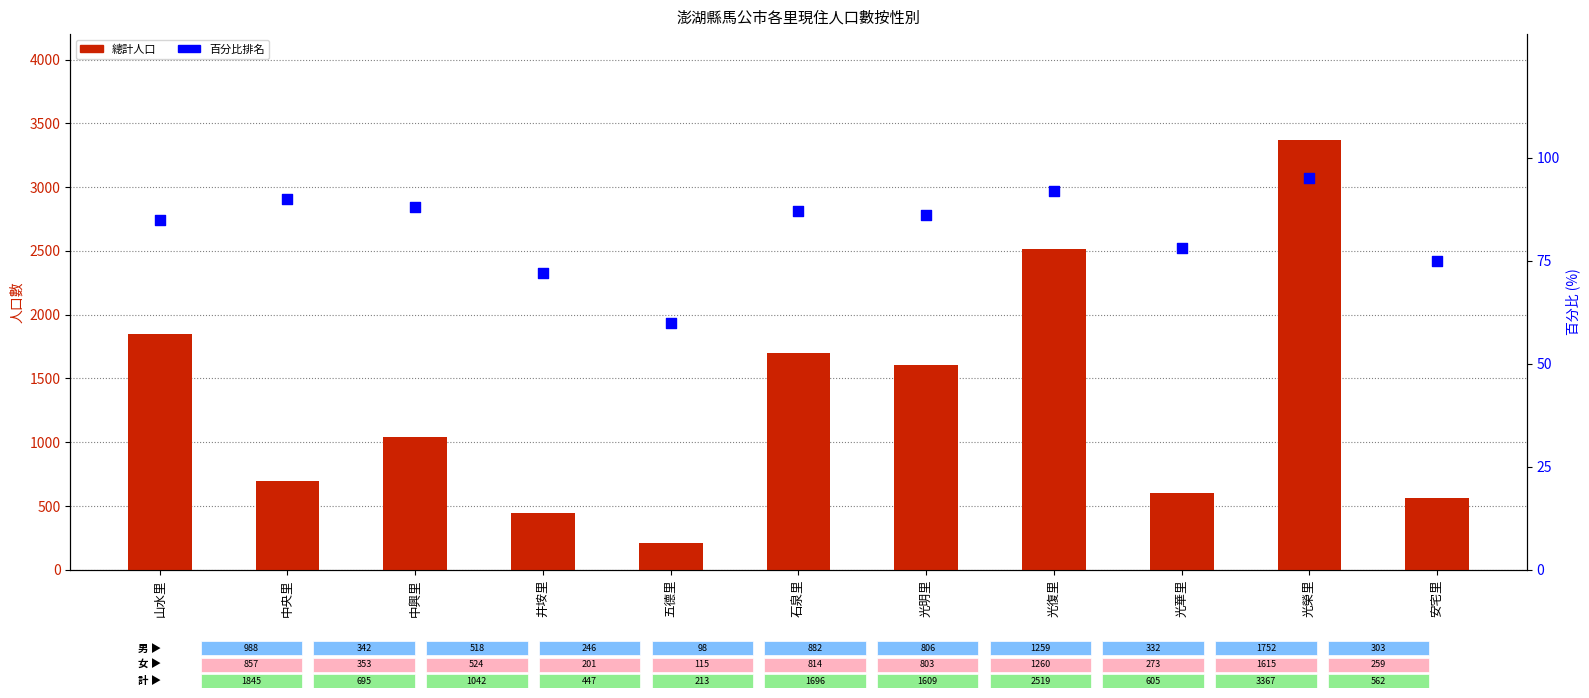

Which series has the largest Y range (max minus min)?

總計人口